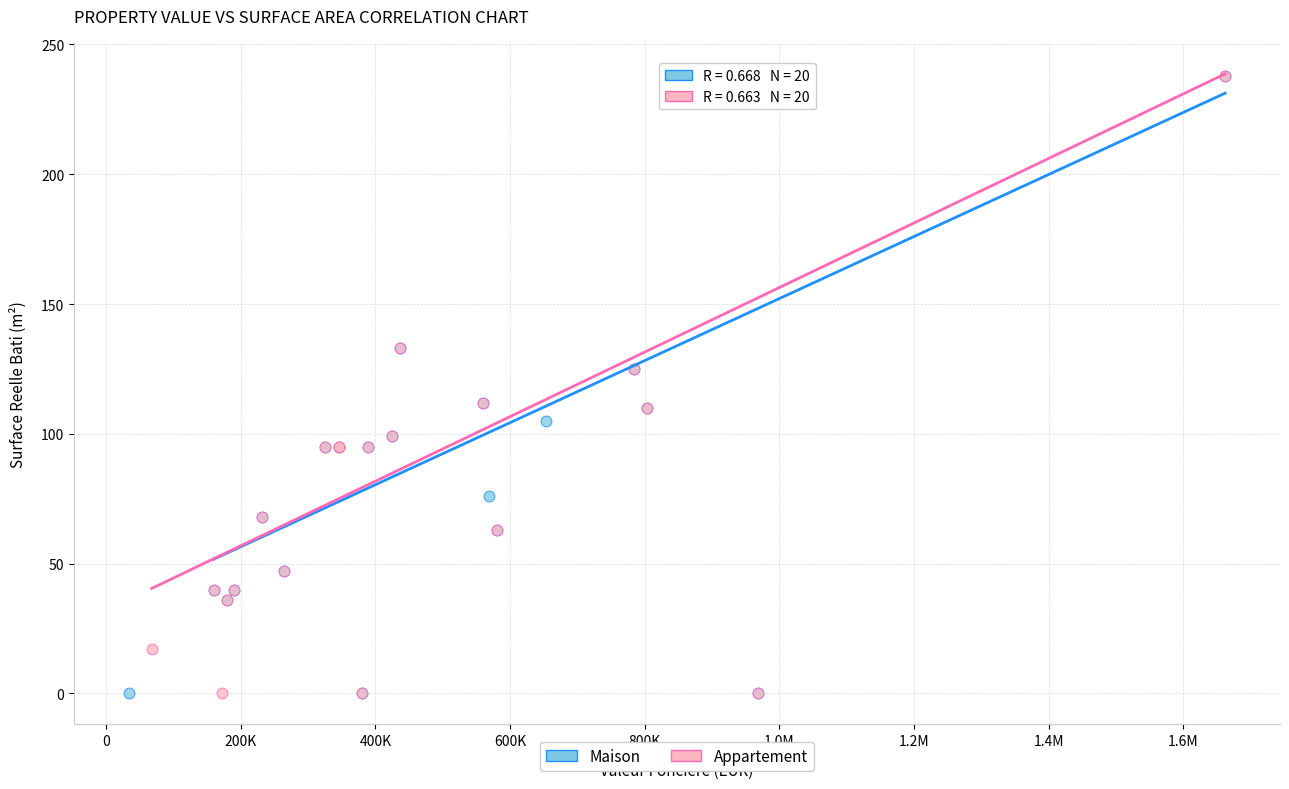

What are all the series names shown in the legend?

Maison, Appartement